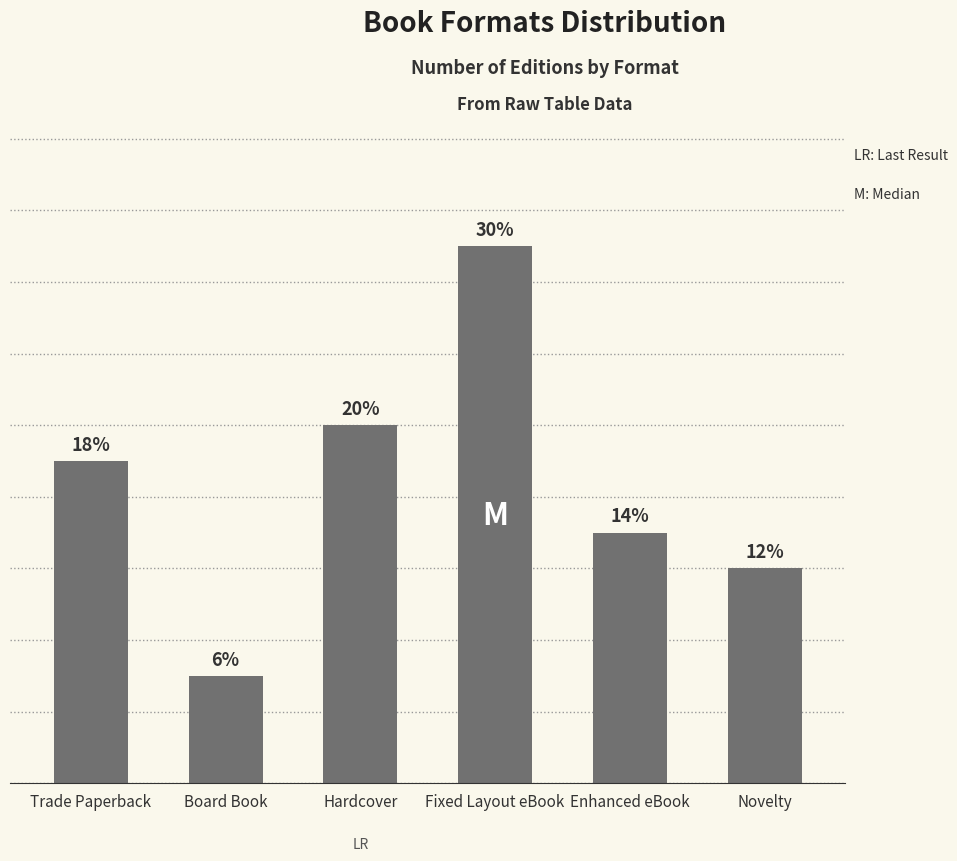

Between Enhanced eBook and Fixed Layout eBook, which is larger?

Fixed Layout eBook